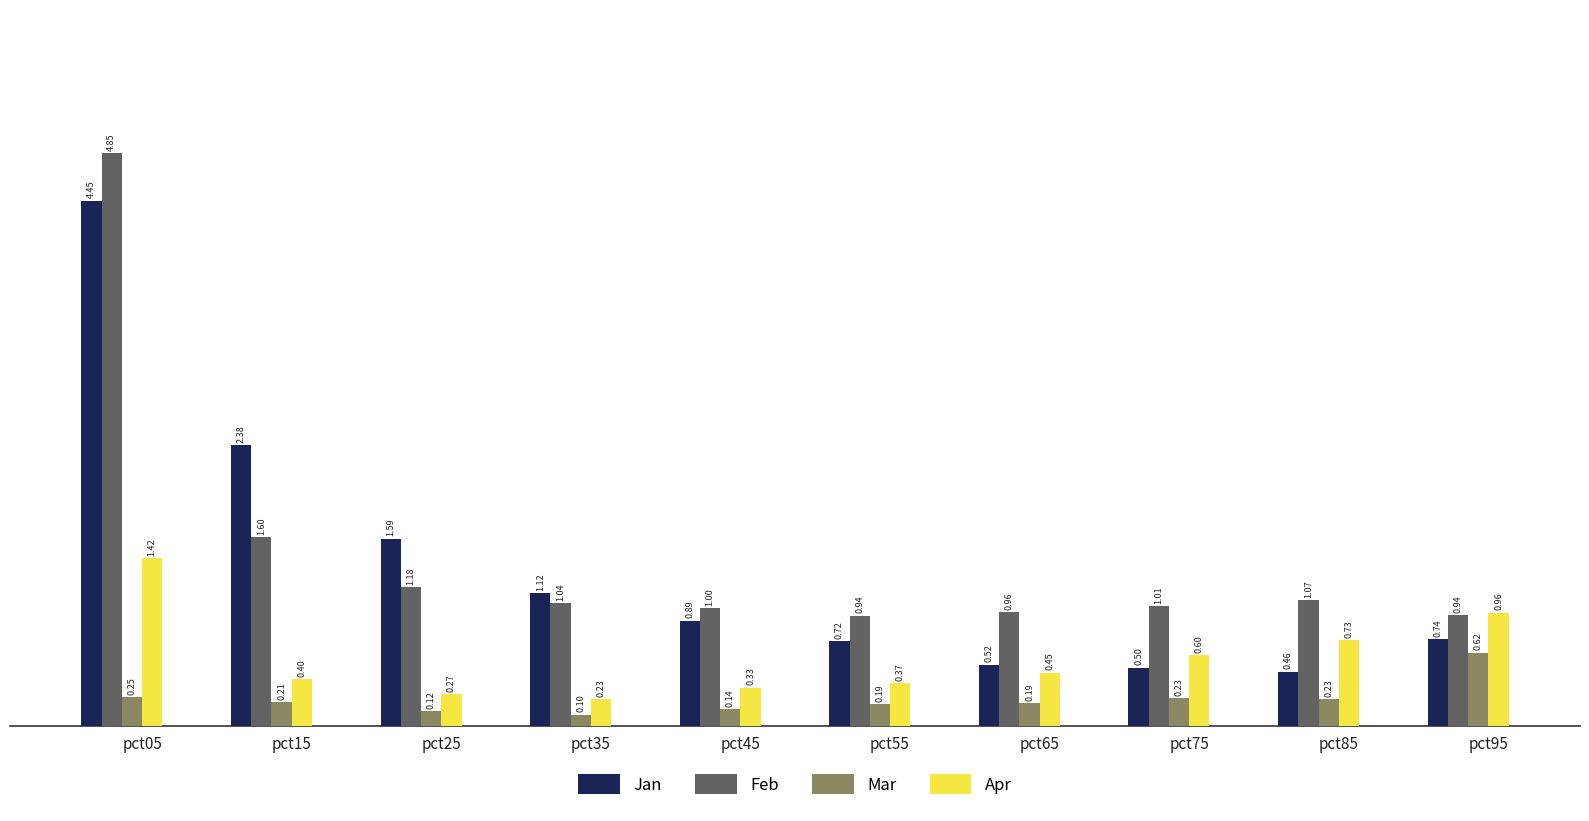

Rank the series by their maximum value, from highest to lowest.

Feb, Jan, Apr, Mar